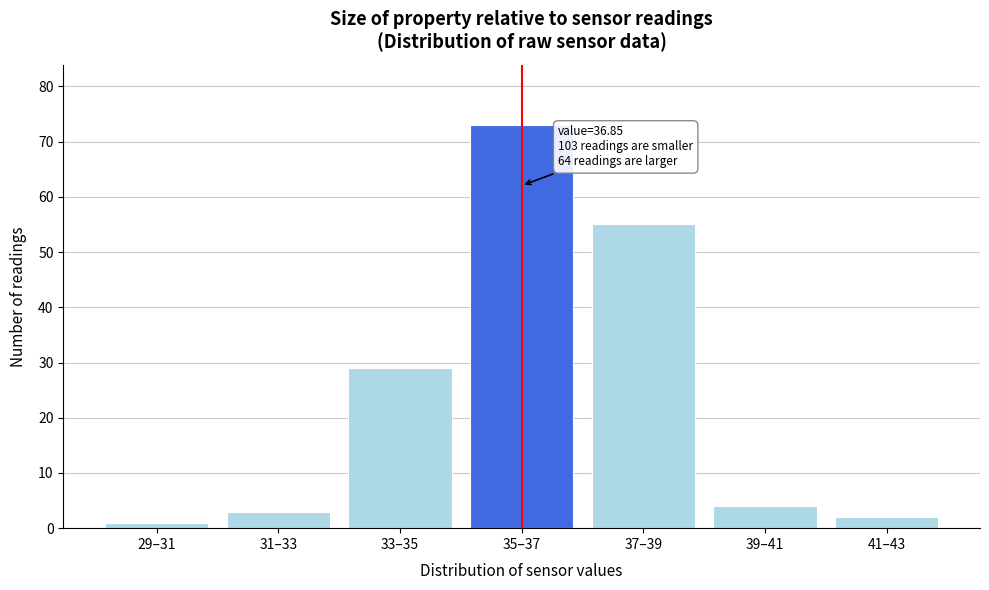

Reading left to right, what are all the values shown in this chart?

29–31=1	31–33=3	33–35=29	35–37=73	37–39=55	39–41=4	41–43=2